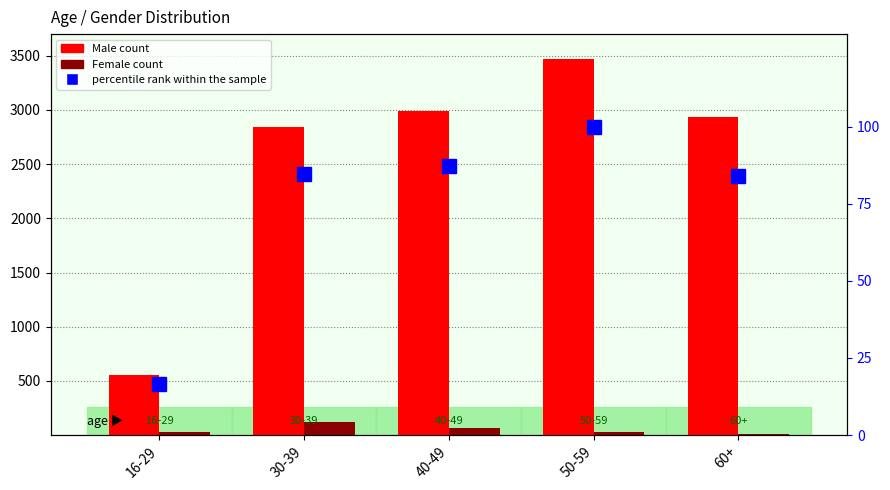

Reading left to right, what are all the values shown in this chart?

Male: 550.0	2844.0	2993.0	3470.0	2934.0
Female: 28.0	119.0	62.0	30.0	7.0
percentile rank within the sample: 16.5	84.7	87.3	100.0	84.0